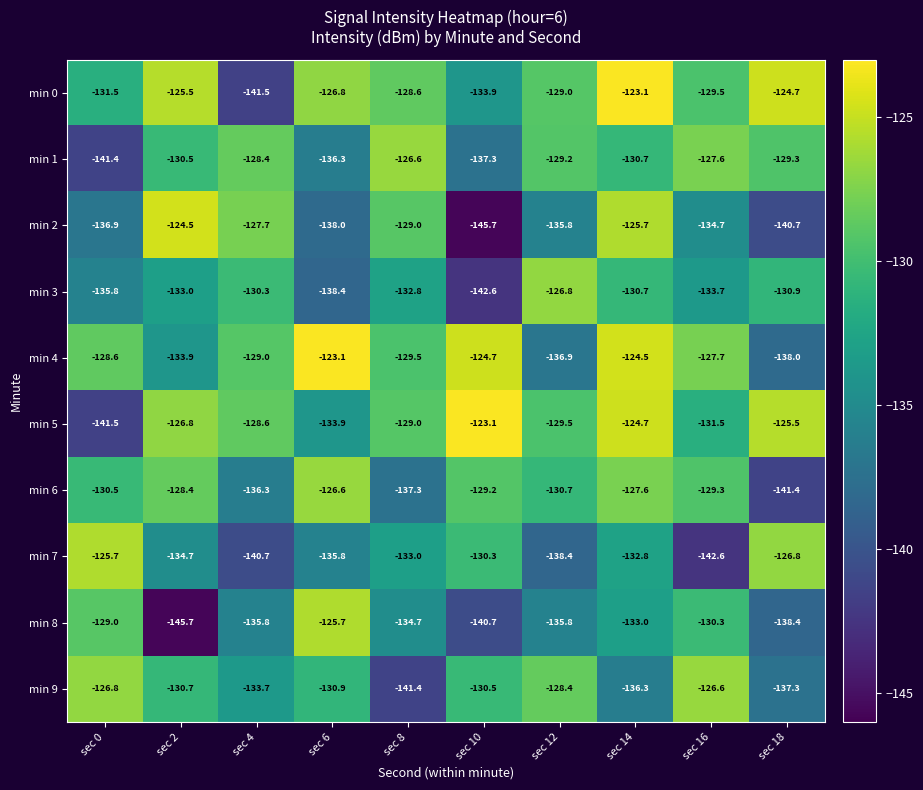

Is the value of min 3 at sec 8 greater than the value of min 7 at sec 8?

Yes